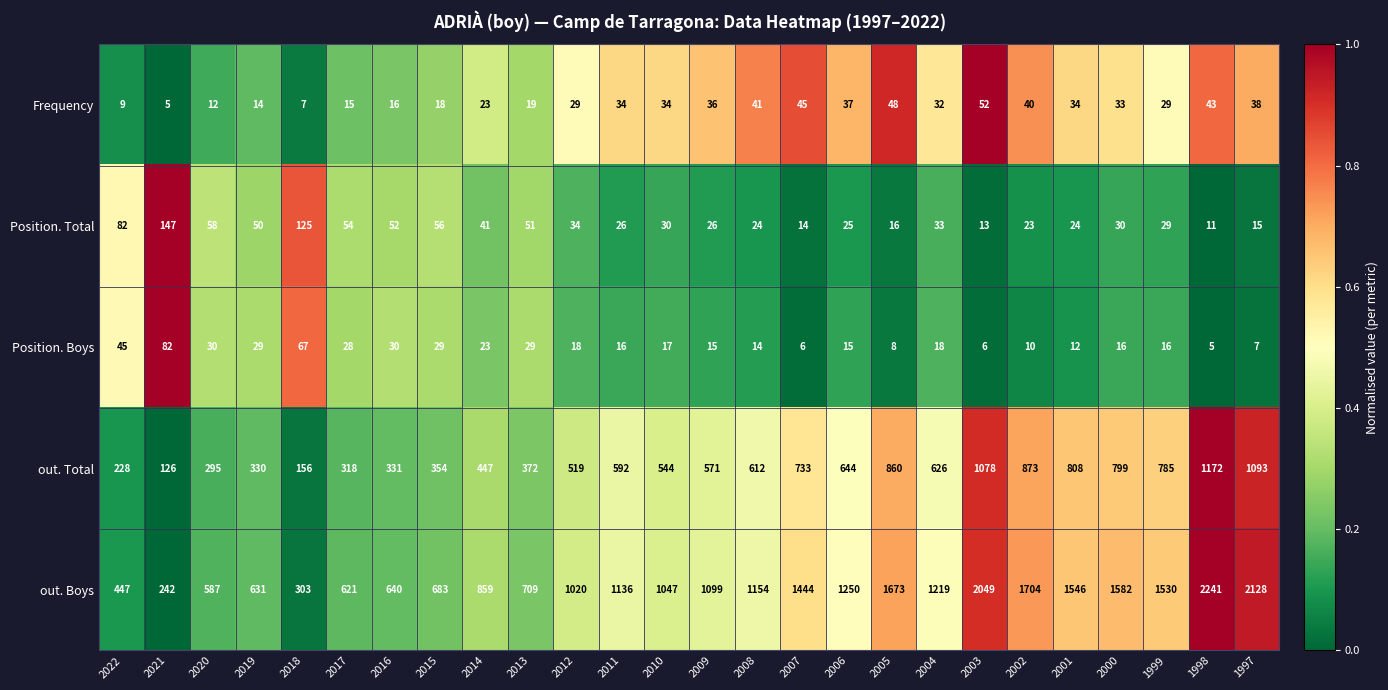

What is the difference between the highest and lowest values at 2012?

1002